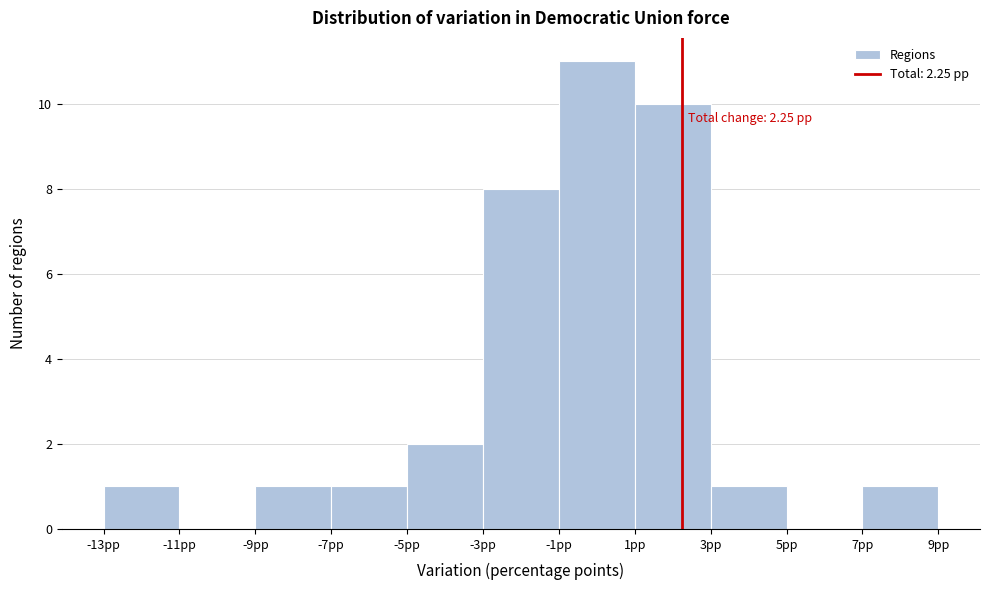

Which range on the x-axis has the tallest bar?

-1 to 1